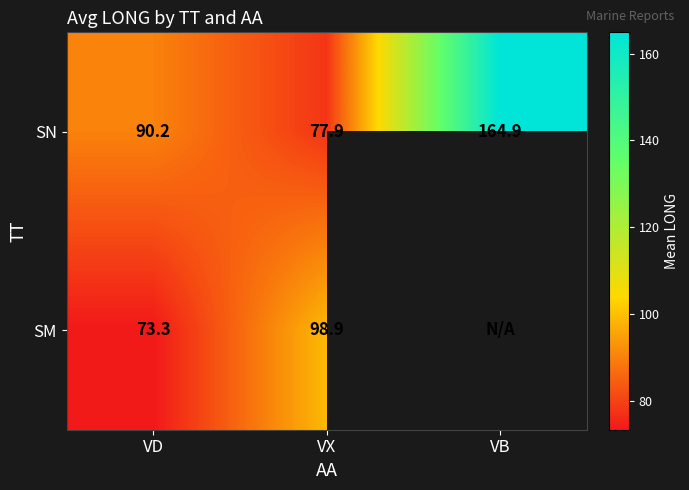

What is the greatest value displayed?

164.9